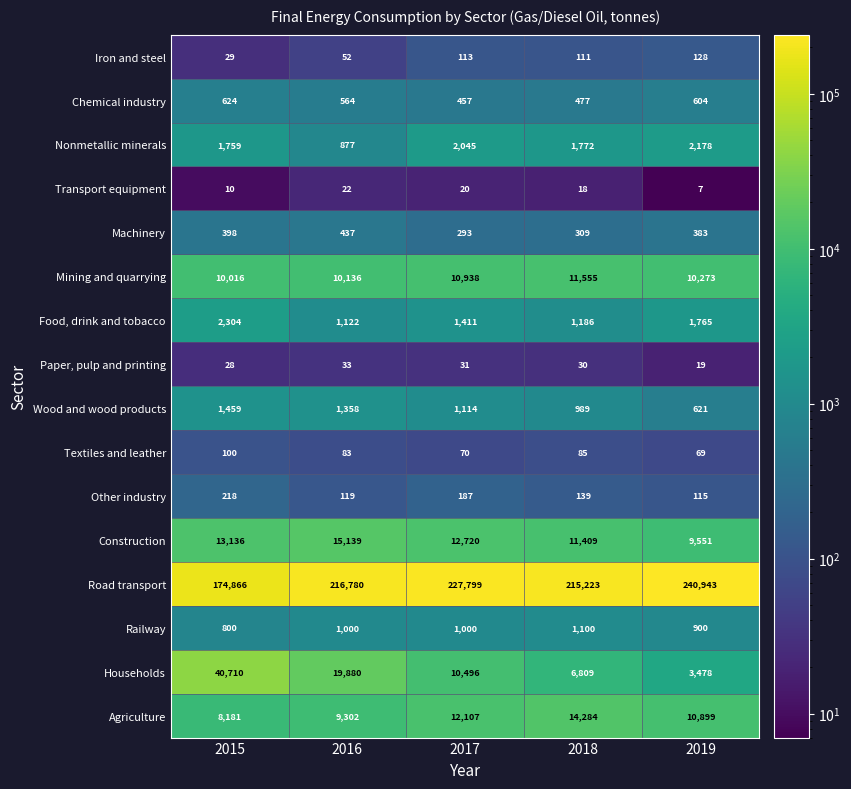

List the series in order of their peak value, highest first.

Road transport, Households, Construction, Agriculture, Mining and quarrying, Food, drink and tobacco, Nonmetallic minerals, Wood and wood products, Railway, Chemical industry, Machinery, Other industry, Iron and steel, Textiles and leather, Paper, pulp and printing, Transport equipment